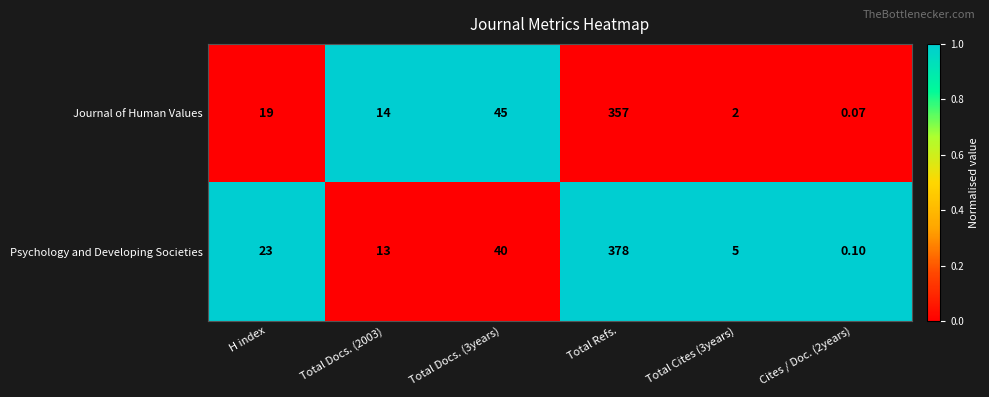

At which category does the chart reach its minimum across all series?

Cites / Doc. (2years)